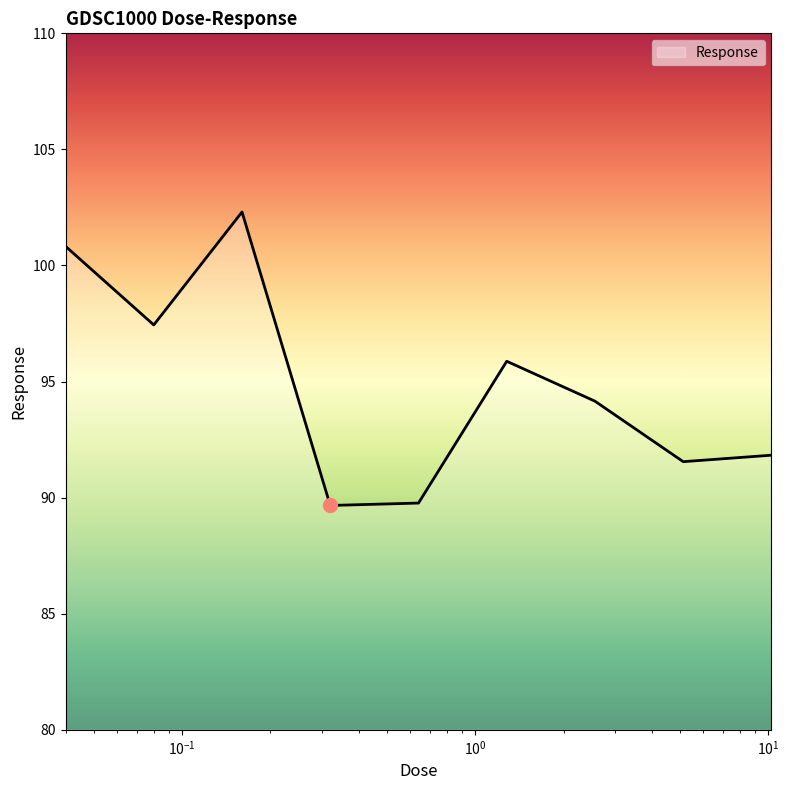

What is the difference between the maximum and minimum values?

12.6